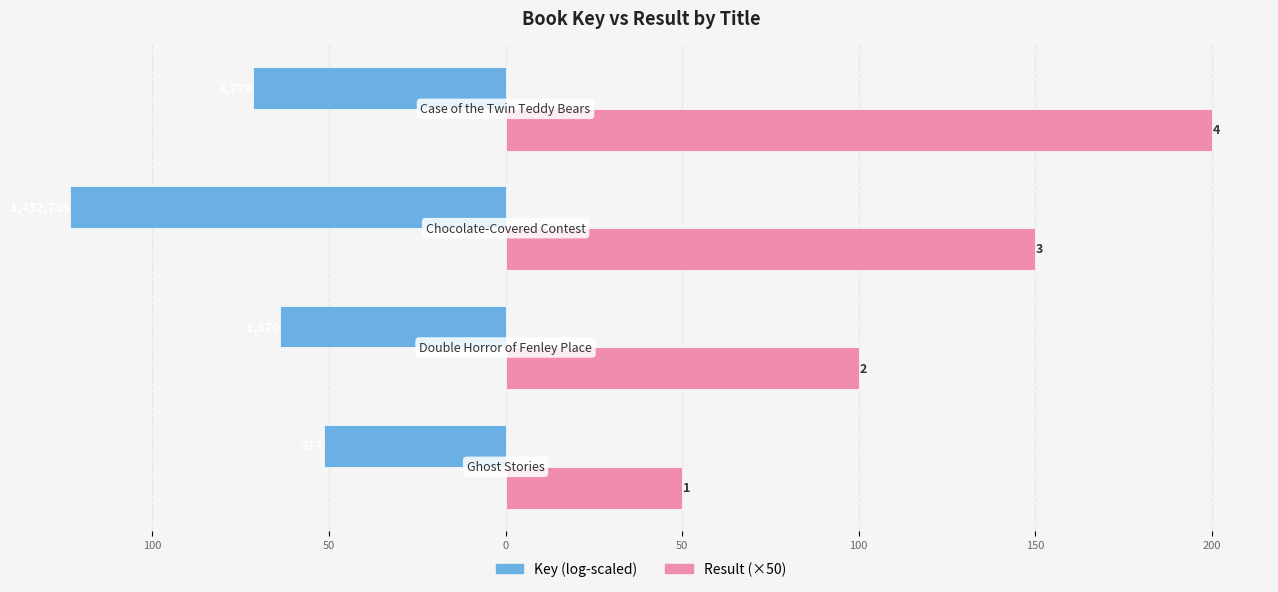

What are all the series names shown in the legend?

Key (log-scaled), Result (×50)